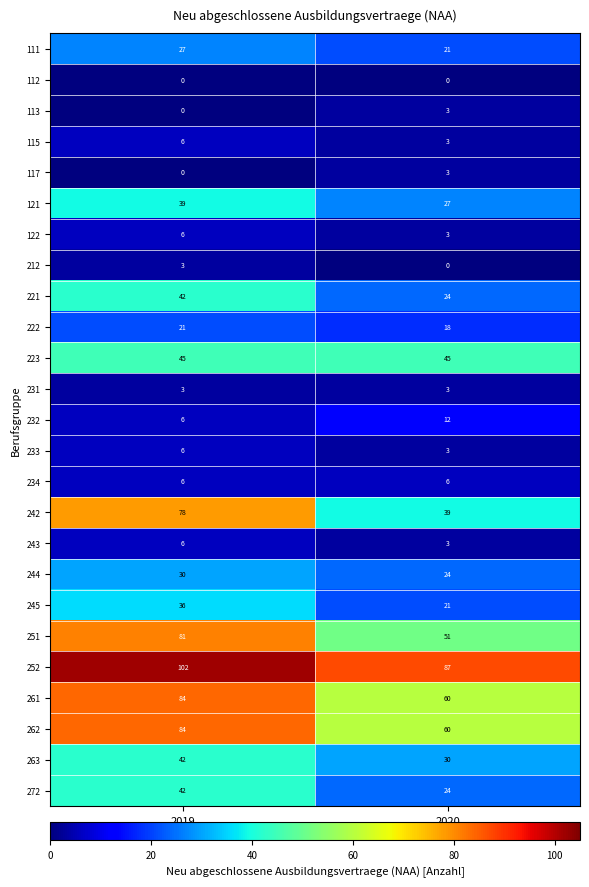

Count the number of categories in the chart.

2